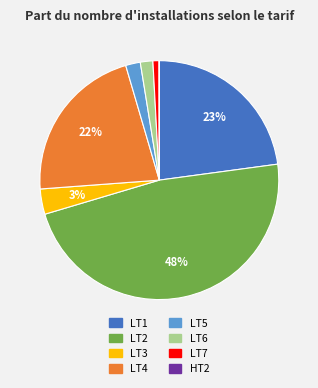

Which has a higher value, LT3 or LT7?

LT3